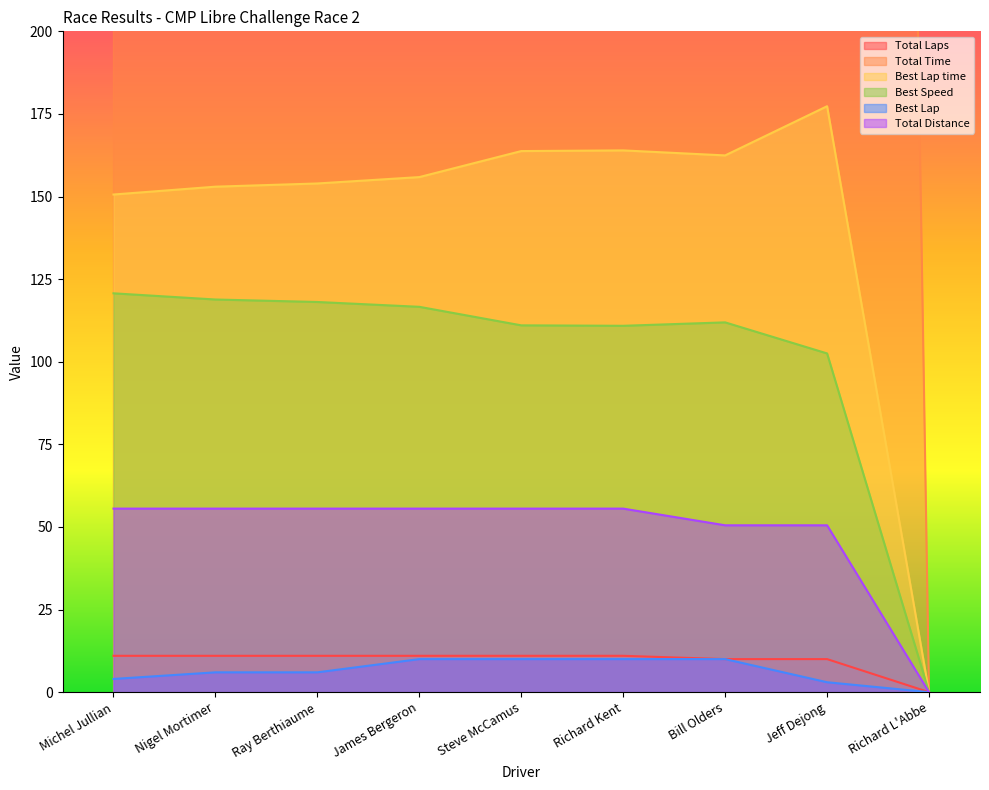

Read the Total Laps value at Nigel Mortimer.

11.0